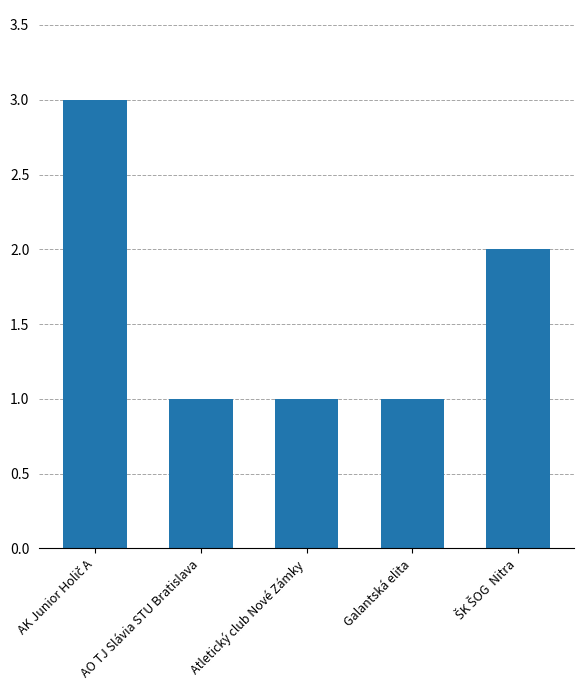

Approximately how many times larger is the value at Atletický club Nové Zámky compared to Galantská elita?

1.0